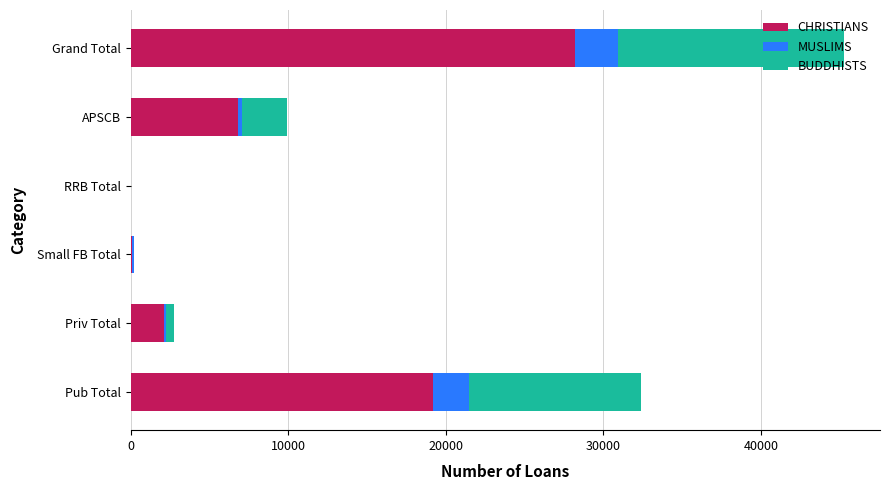

Is it true that CHRISTIANS equals 2145 at Priv Total?

True